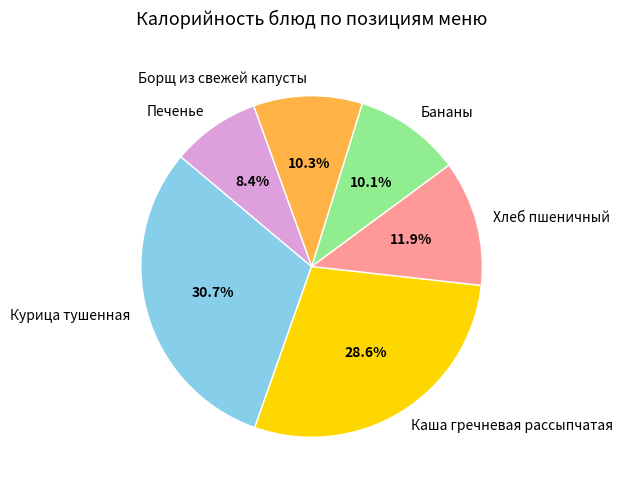

True or false: Борщ из свежей капусты accounts for 1% of the total.

False